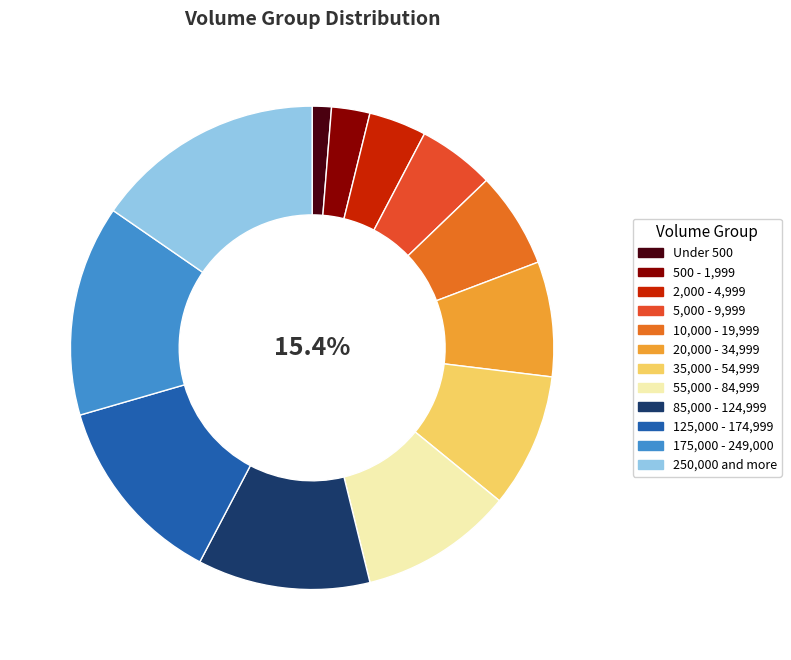

Rank the categories by value from highest to lowest.

250,000 and more, 175,000 - 249,000, 125,000 - 174,999, 85,000 - 124,999, 55,000 - 84,999, 35,000 - 54,999, 20,000 - 34,999, 10,000 - 19,999, 5,000 - 9,999, 2,000 - 4,999, 500 - 1,999, Under 500